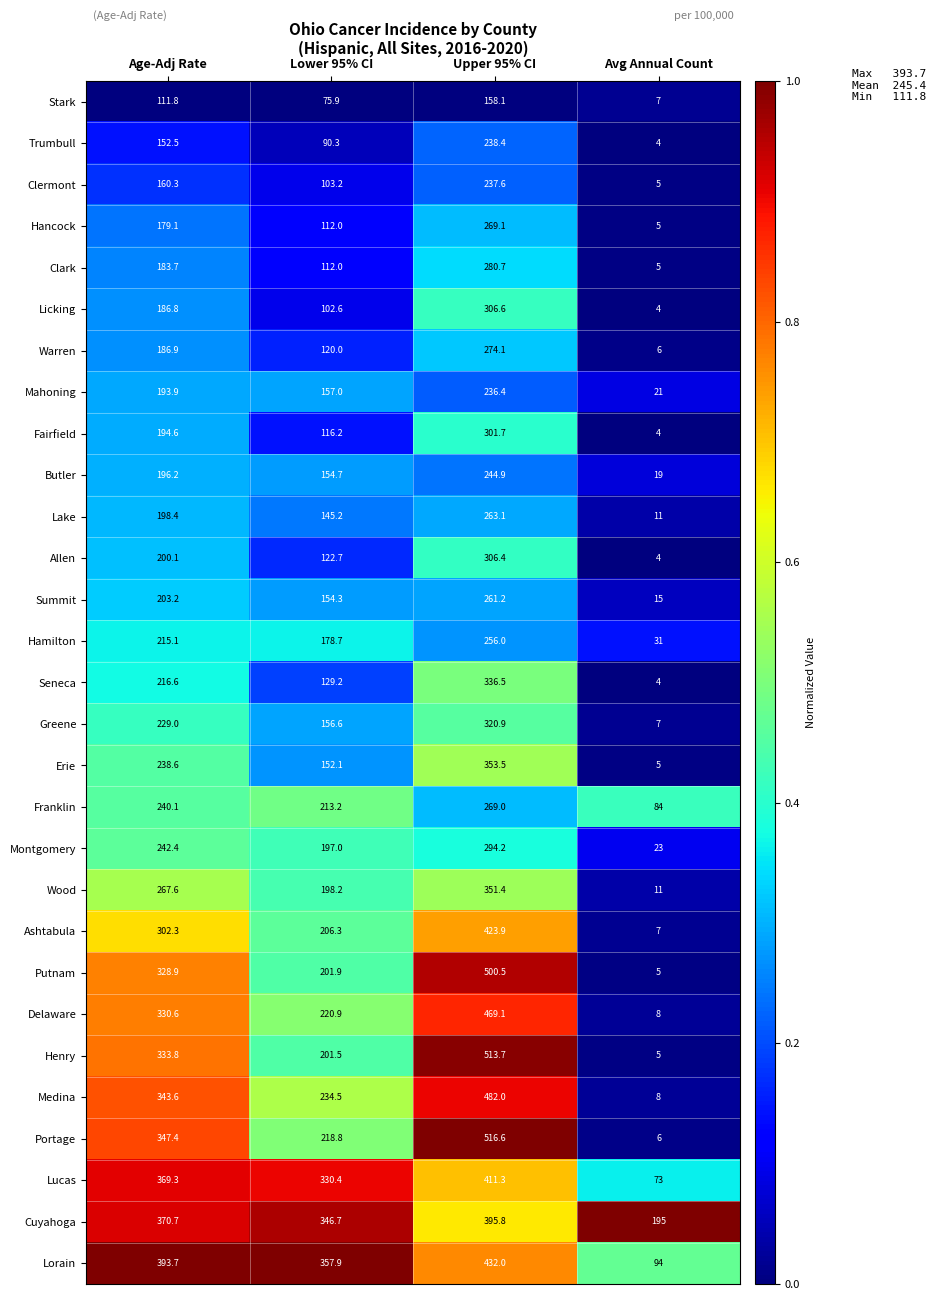

What is the difference between the Portage values at Avg Annual Count and Age-Adj Rate?

341.4